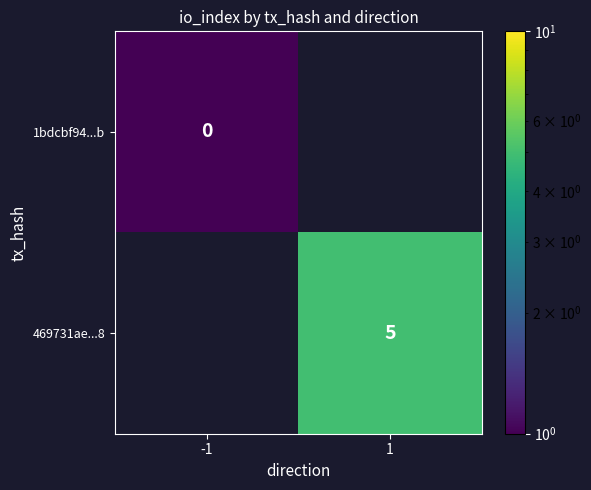

At how many categories does at least one series exceed 1?

1